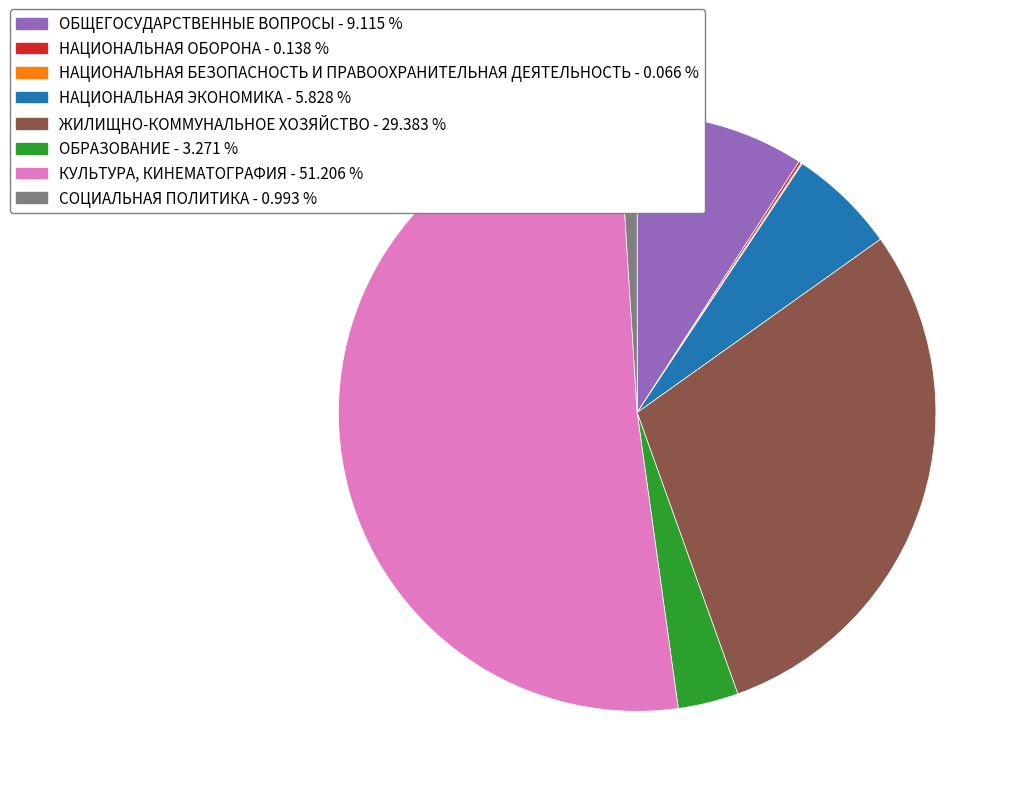

Does ЖИЛИЩНО-КОММУНАЛЬНОЕ ХОЗЯЙСТВО represent more than half of the total?

No